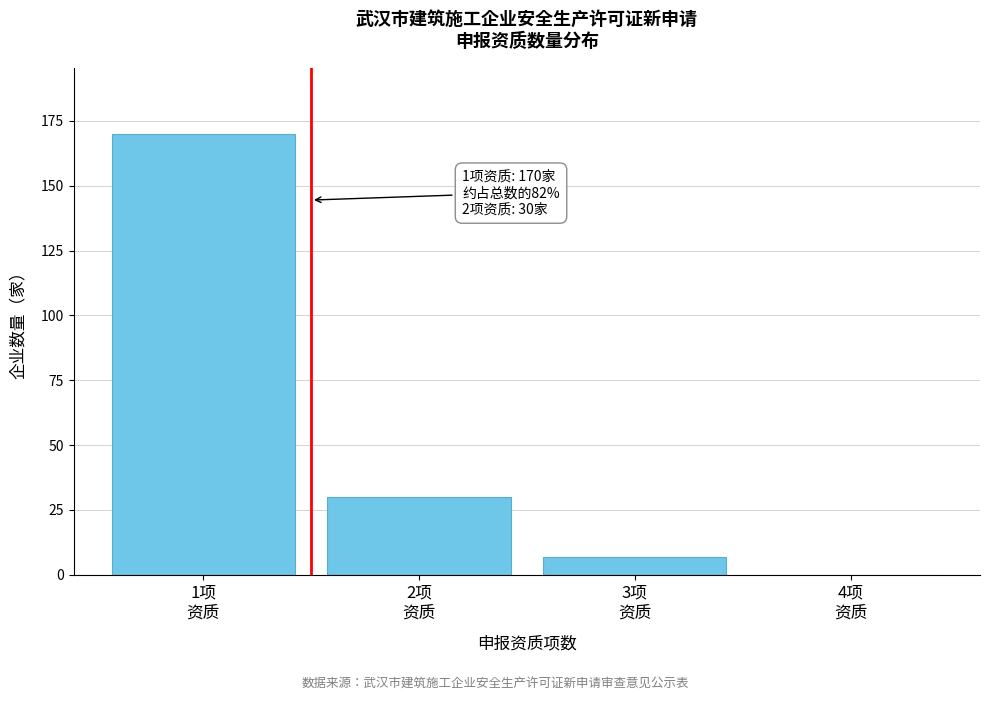

What is the greatest value displayed?

170